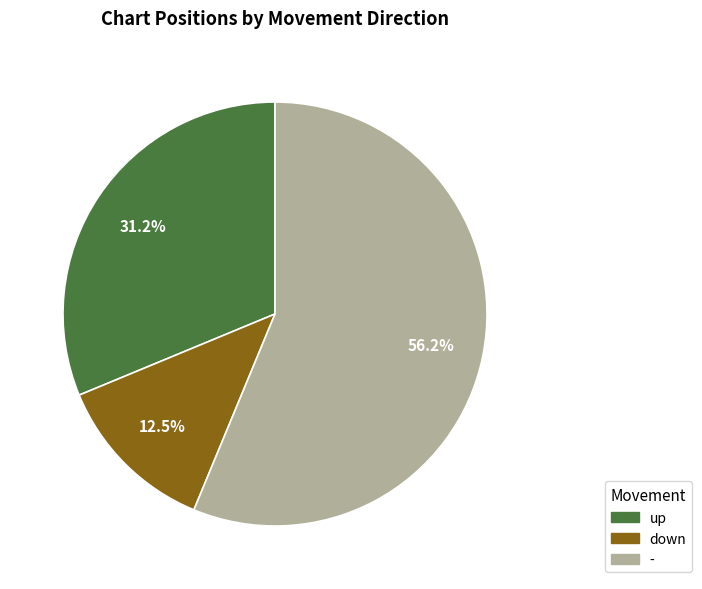

Is there any slice that represents more than half of the pie?

Yes